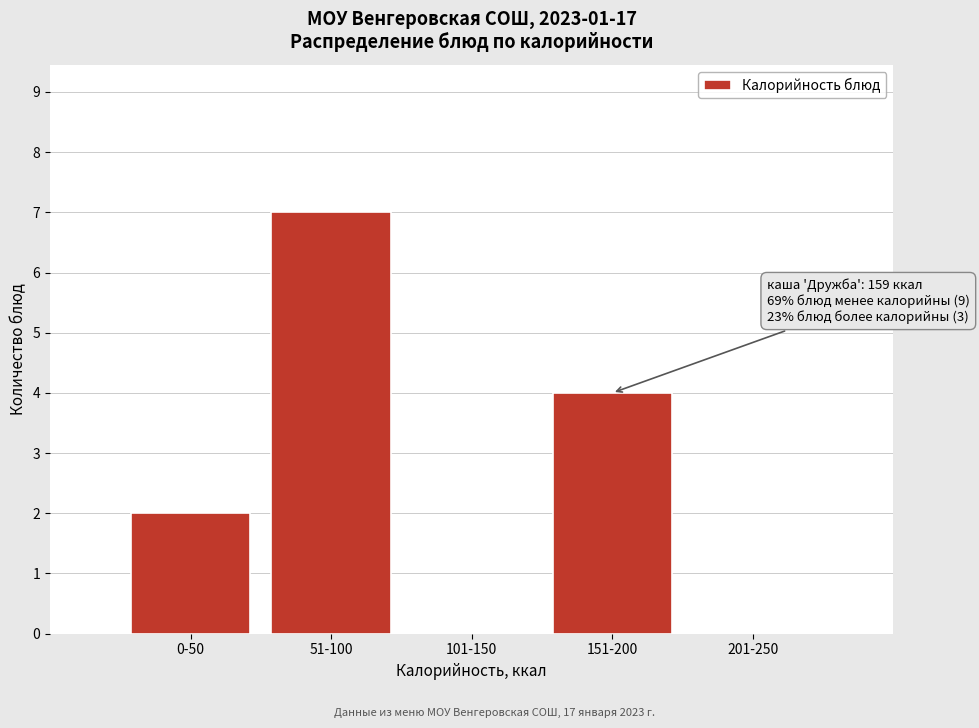

Reading left to right, list all the values displayed in this chart.

0-50=2	51-100=7	101-150=0	151-200=4	201-250=0